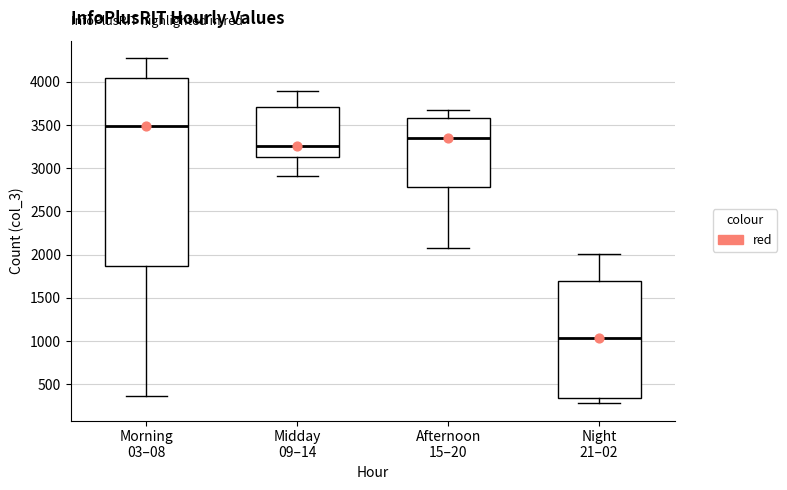

Where is the lower edge of the box for Midday 09–14 on the y-axis? The values are not printed on the chart, so give them approximately, as read against the axis.

3150